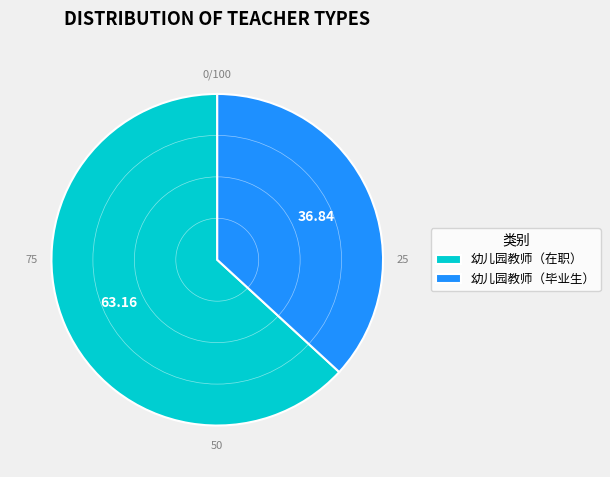

Which category has the biggest portion of the pie?

幼儿园教师（在职）